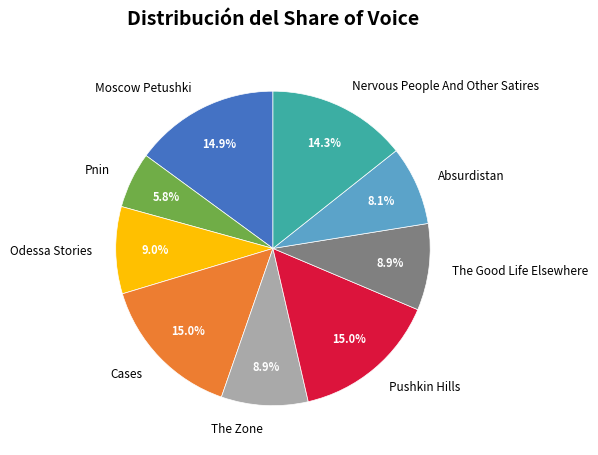

What percentage do Pnin and Nervous People And Other Satires together represent?

20.1%